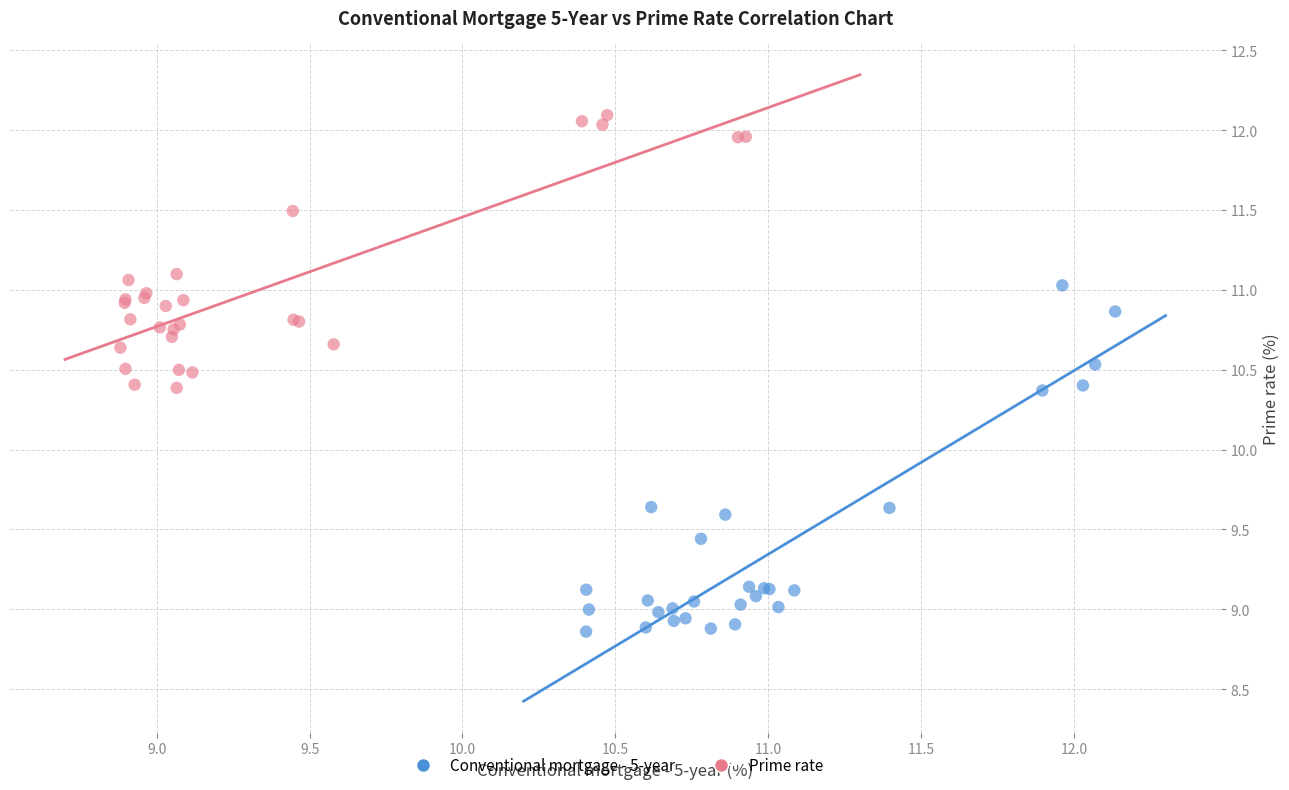

Which series has the widest spread of Y values?

Conventional mortgage - 5-year